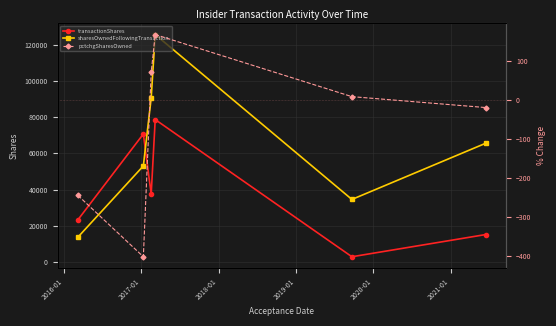

Which series has the largest total across all categories?

sharesOwnedFollowingTransaction